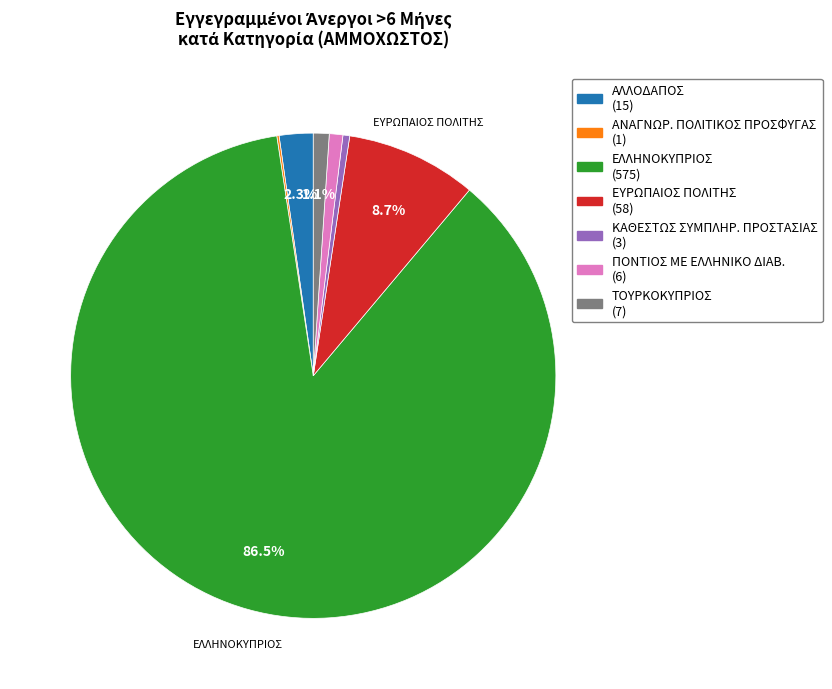

Which category has the biggest portion of the pie?

ΕΛΛΗΝΟΚΥΠΡΙΟΣ (575)